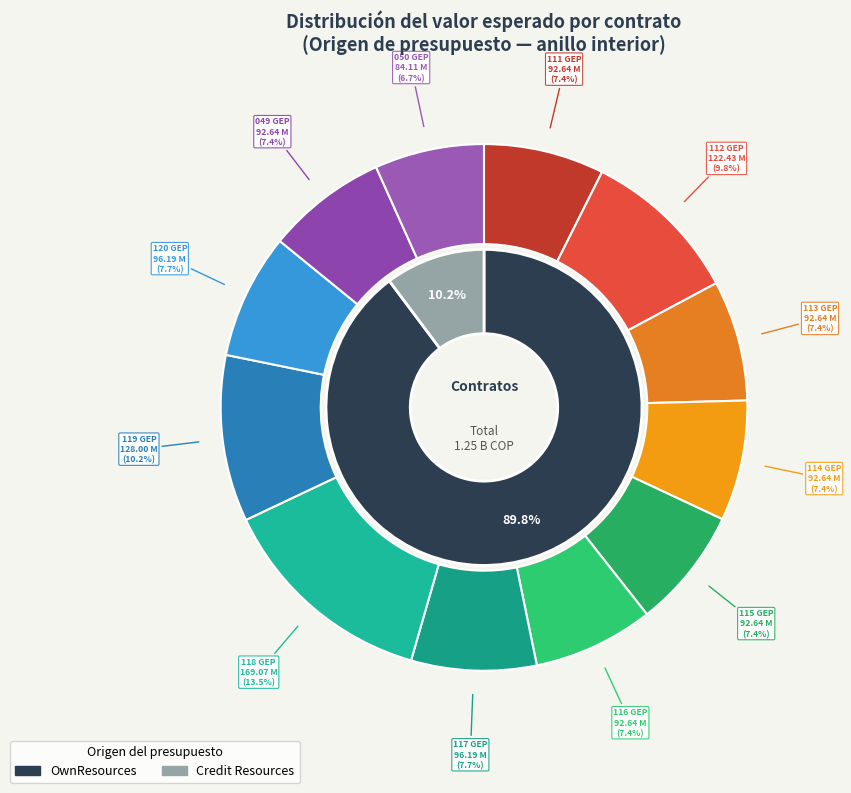

Is it true that 049 GEP is 7% of the pie?

True